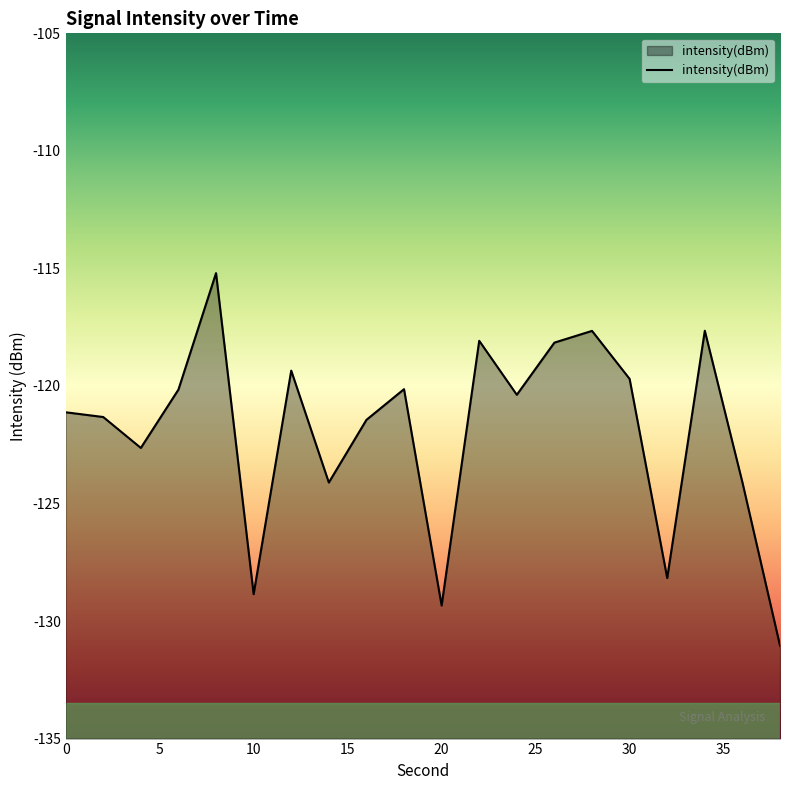

How many distinct data groups are displayed?

1